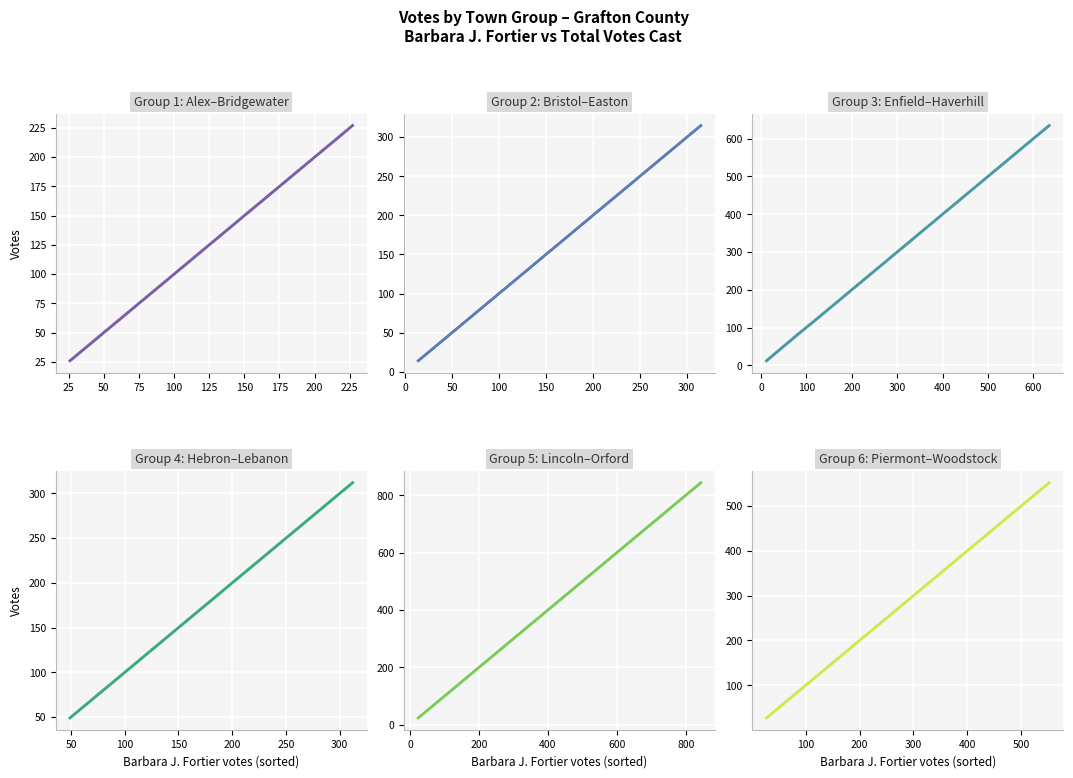

Is this an area chart (filled region under the line)?

No